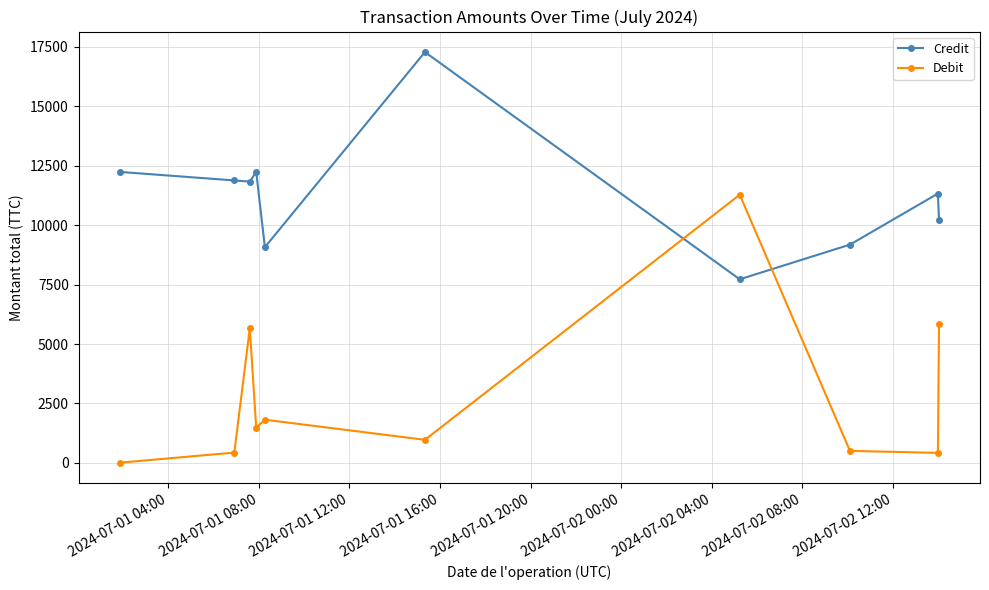

In Debit, how many points are higher than both neighbors (excluding endpoints)?

3